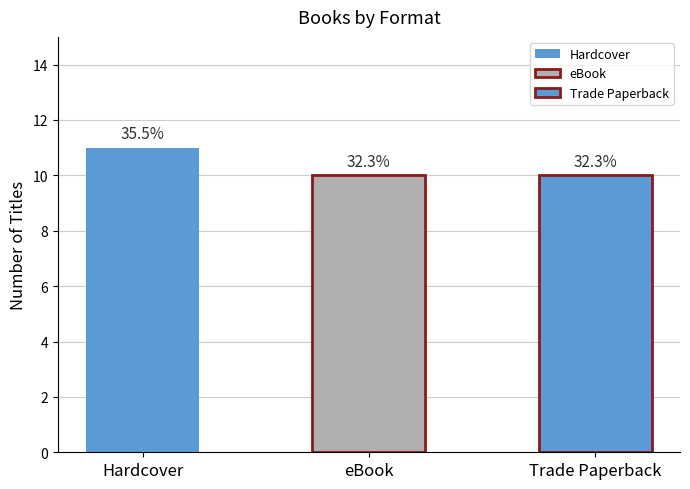

Approximately how many times larger is the value at eBook compared to Hardcover?

0.9